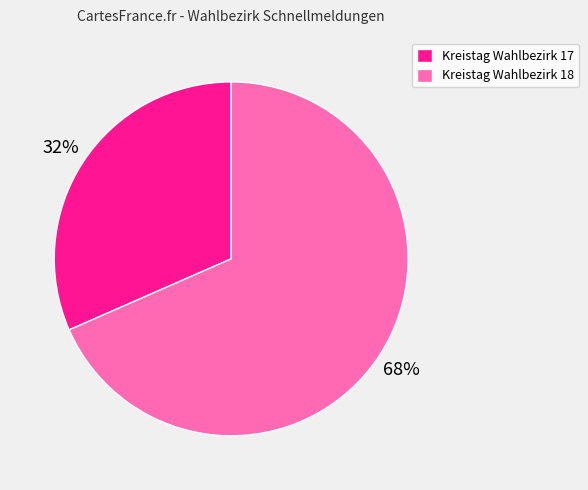

To the nearest percent, what portion does Kreistag Wahlbezirk 18 represent?

68%